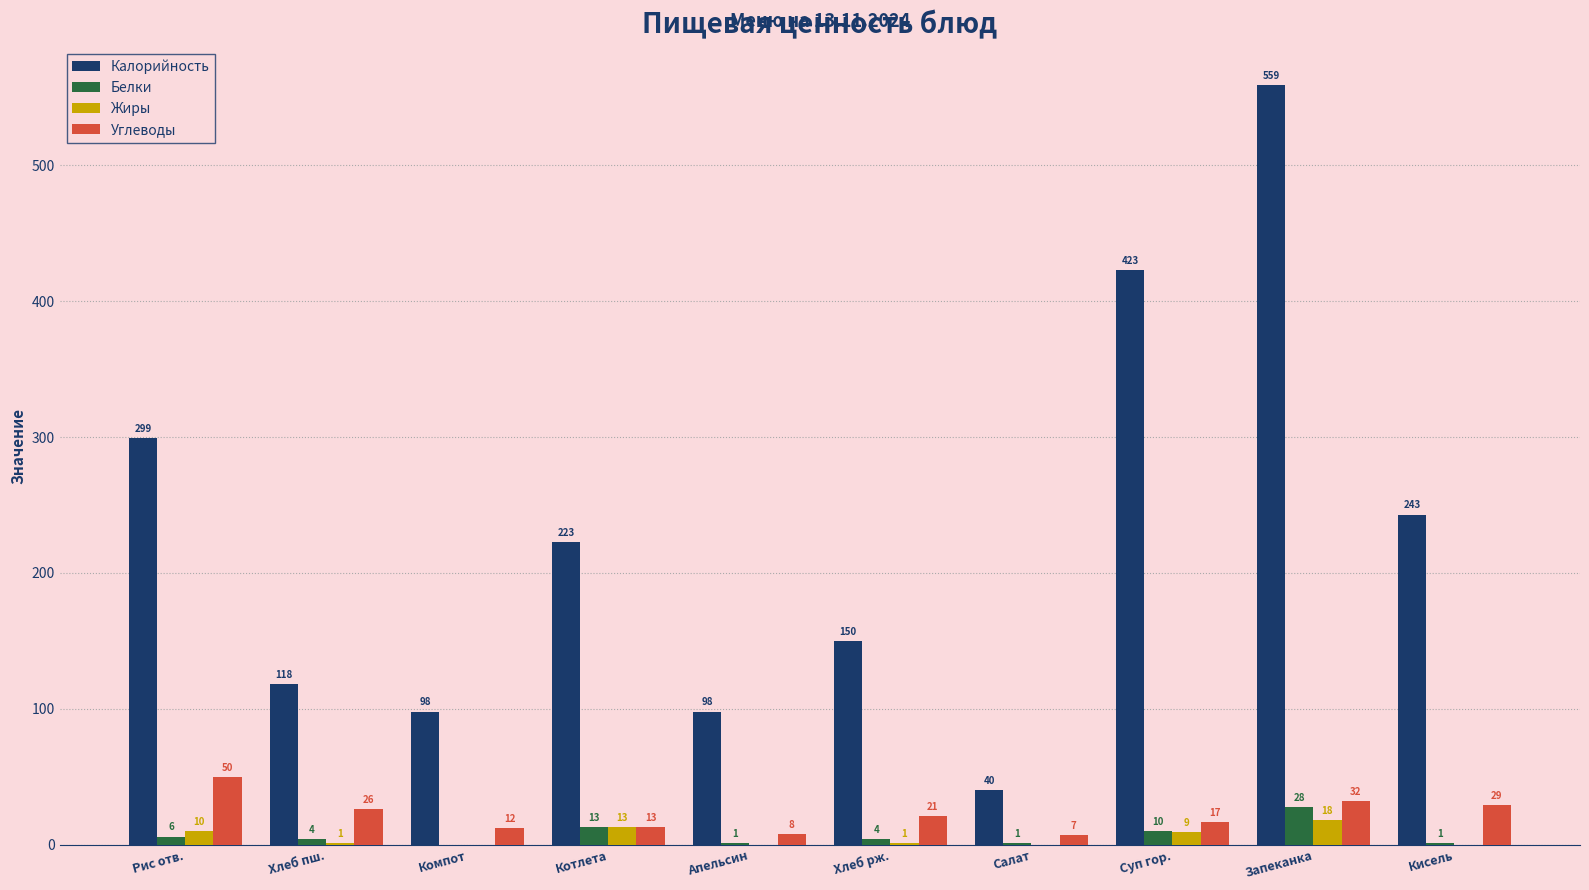

The Белки series shows 6 at Рис отв.. True or false?

True